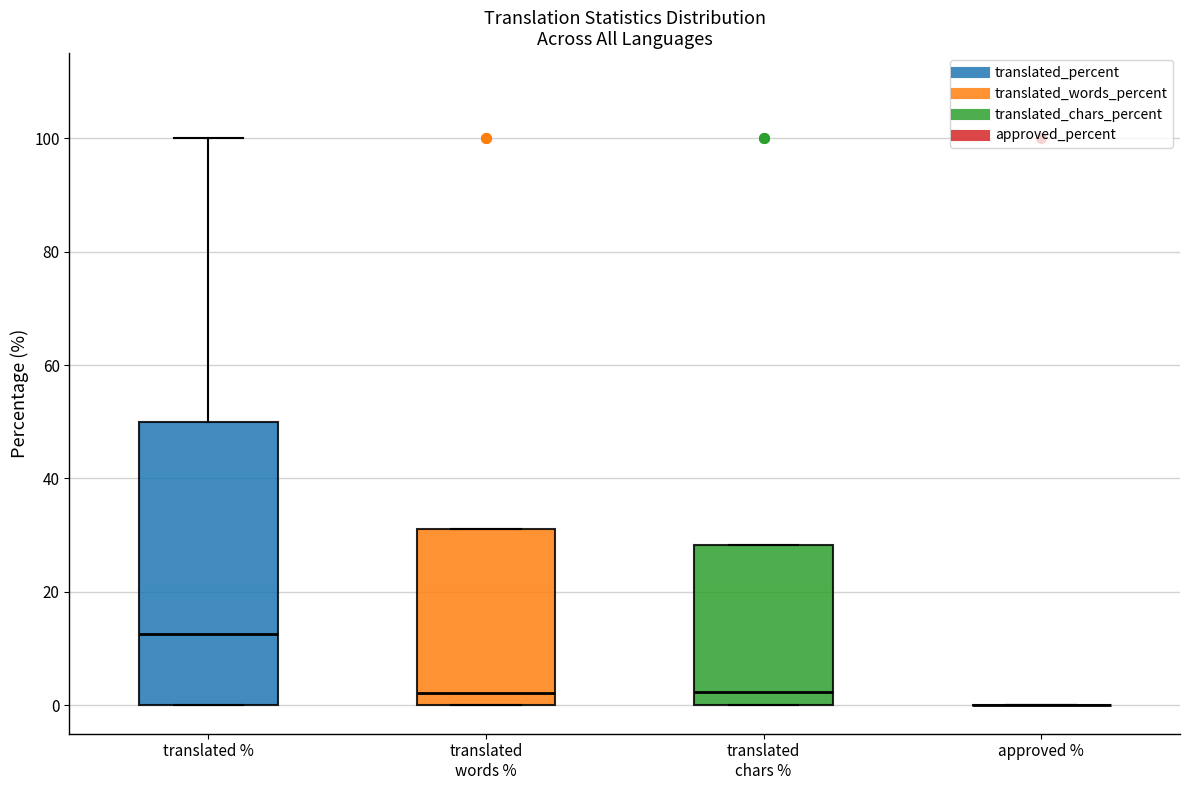

Where is the upper edge of the box for translated words % on the y-axis? The values are not printed on the chart, so give them approximately, as read against the axis.

32